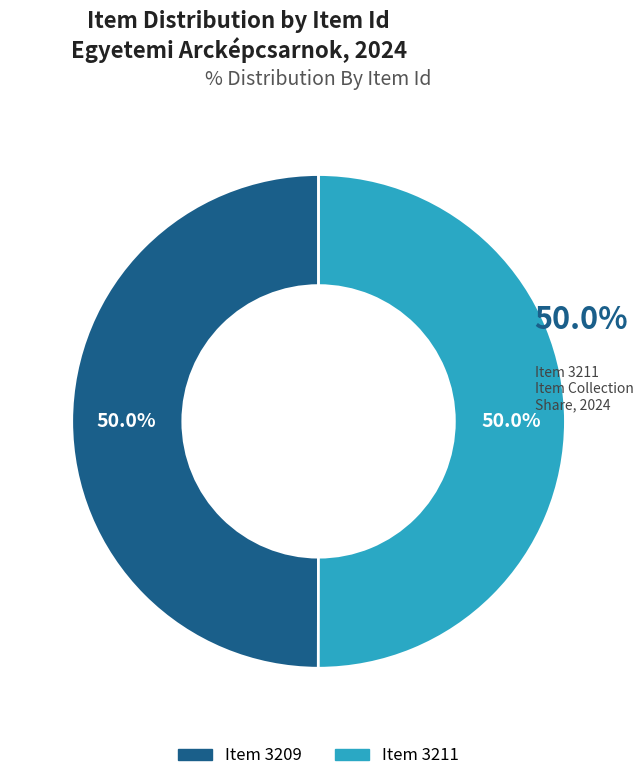

Is it true that Item 3211 is 63% of the pie?

False